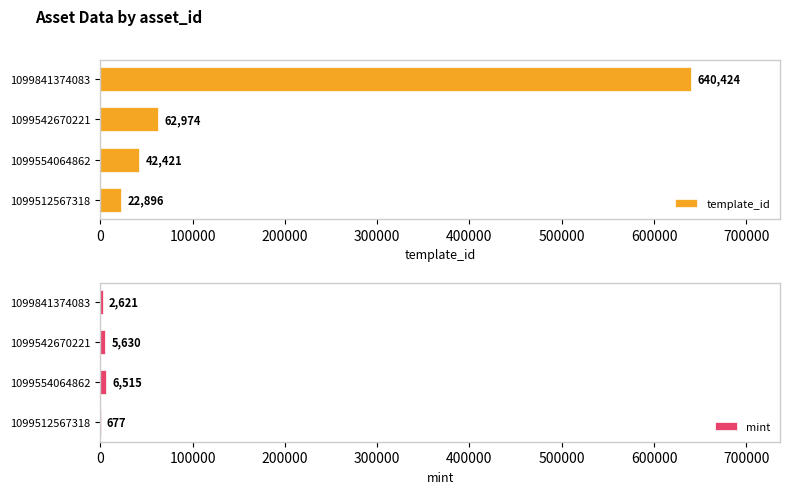

How many values in the mint series are below 5630?

2